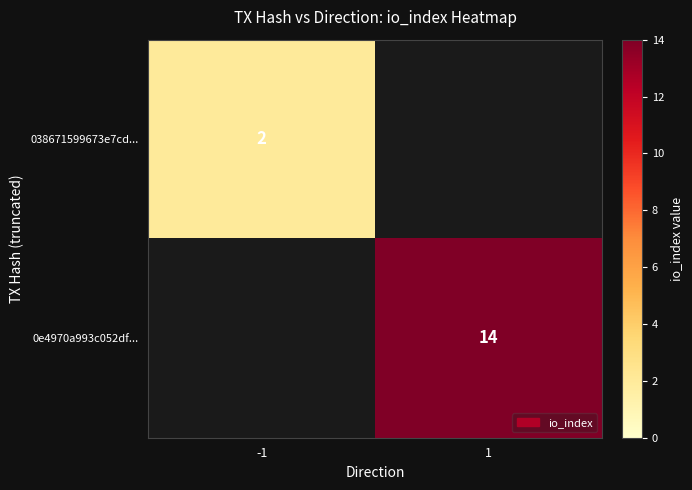

What is the total value across all series at -1?

2